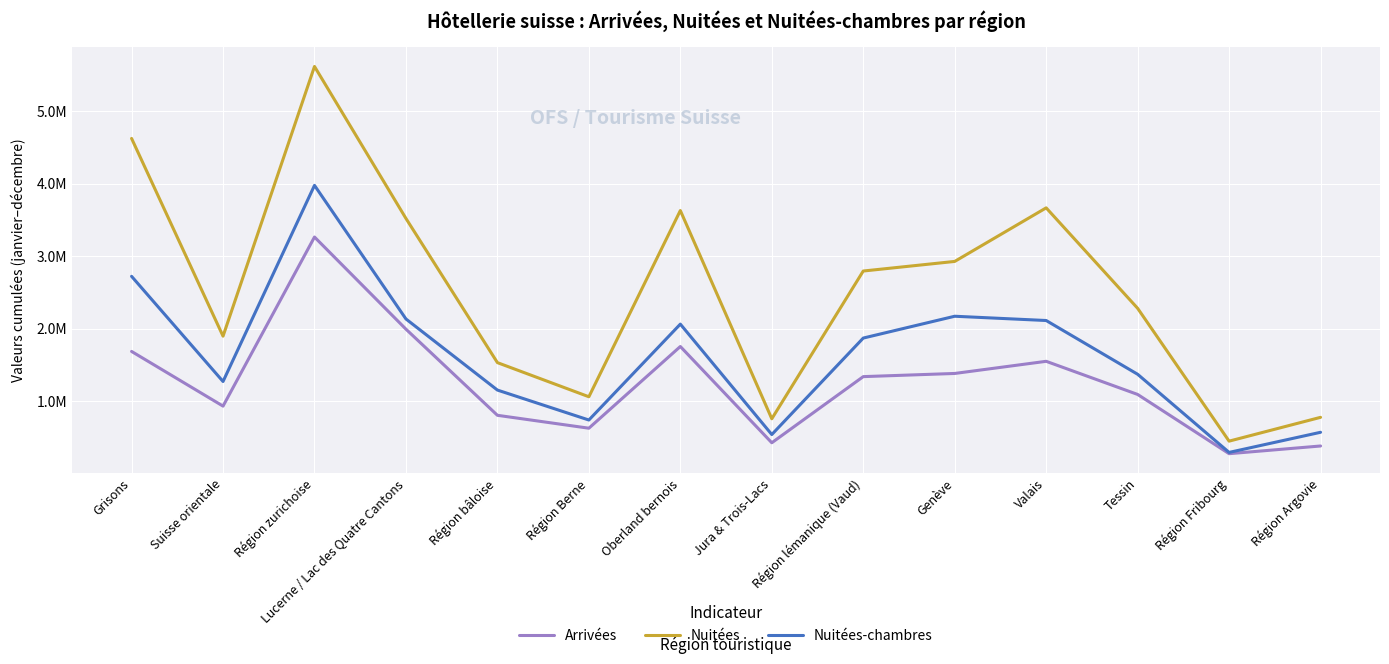

Does the chart have visible grid lines?

Yes